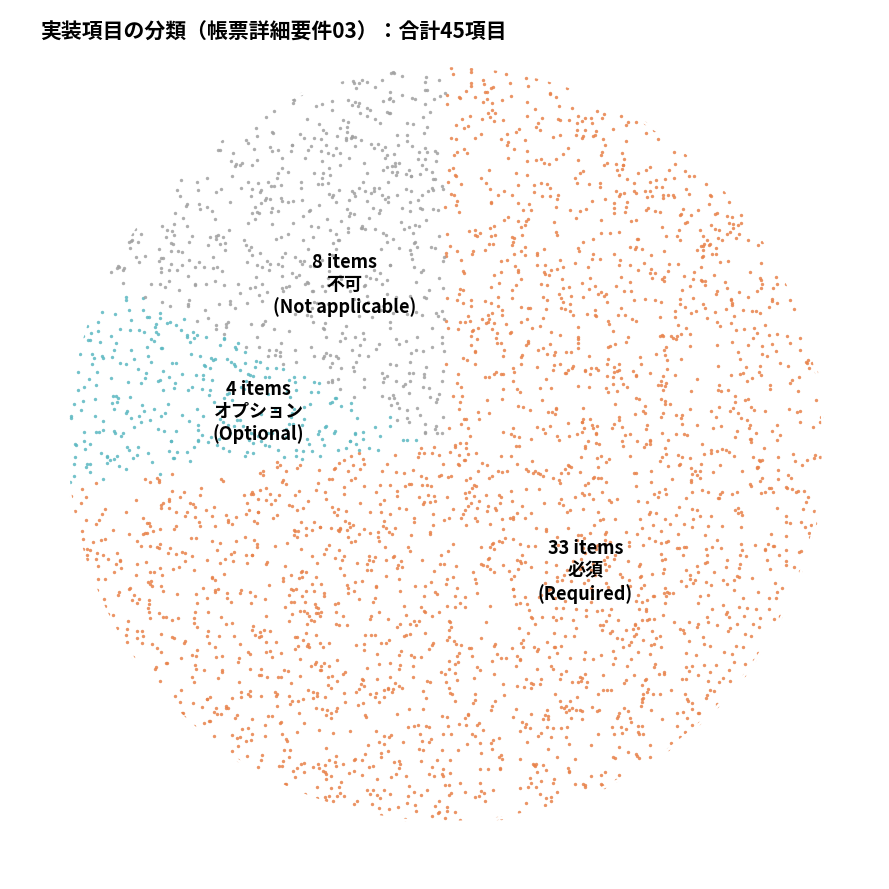

Count the number of slices in the pie.

3